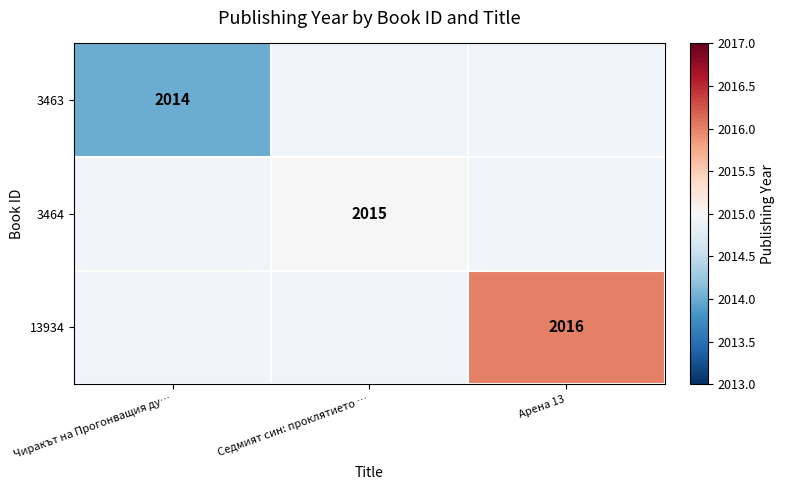

The value of 13934 at Арена 13 is 2016. True or false?

True